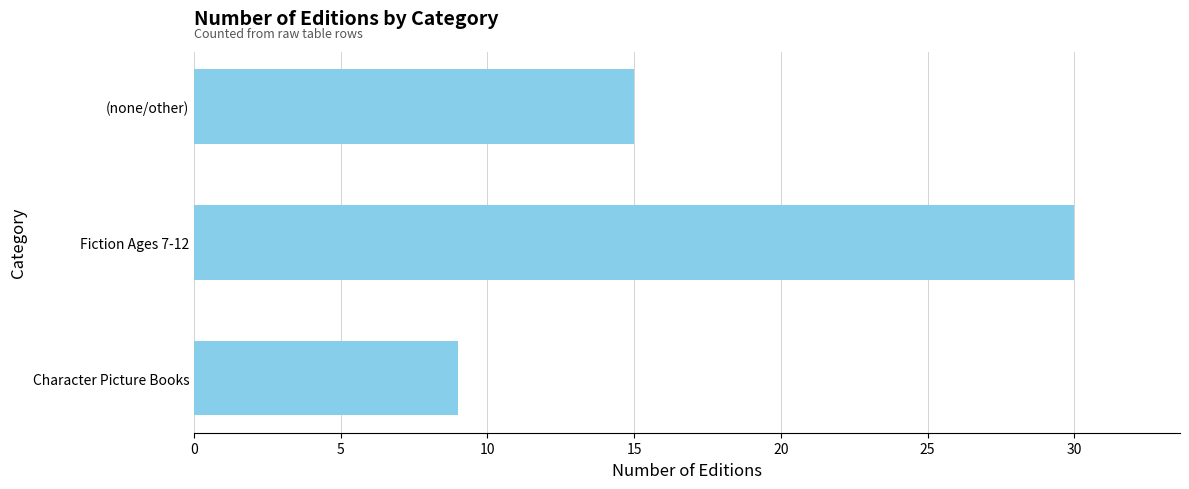

What is the ratio of the value at Character Picture Books to the value at (none/other)?

0.6